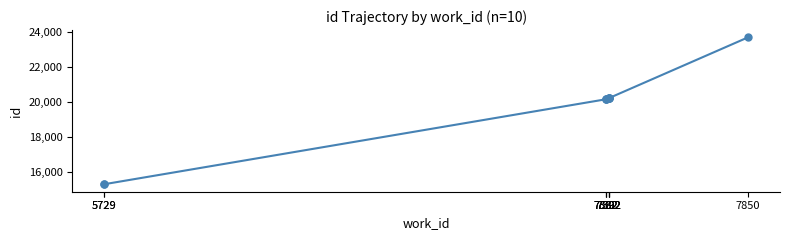

Read the value at 7850.

23689